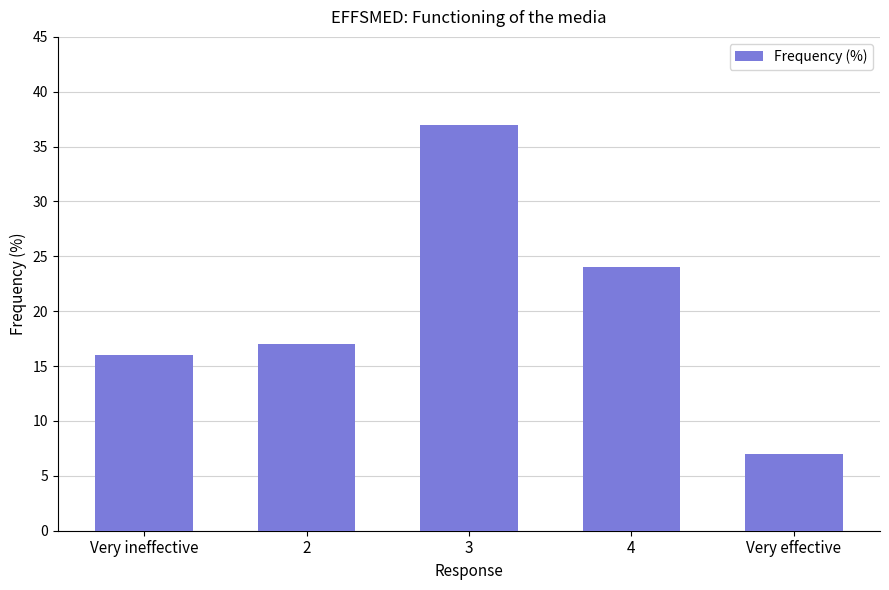

Are the bars grouped side by side (vs. stacked)?

No